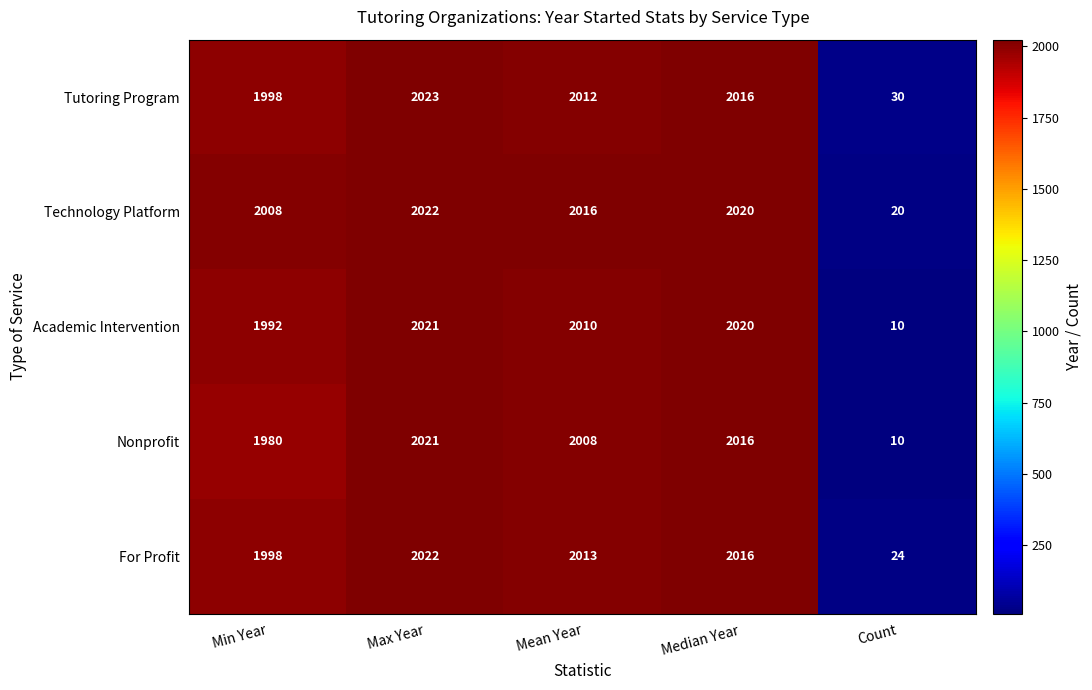

At how many categories does at least one series exceed 1611?

4